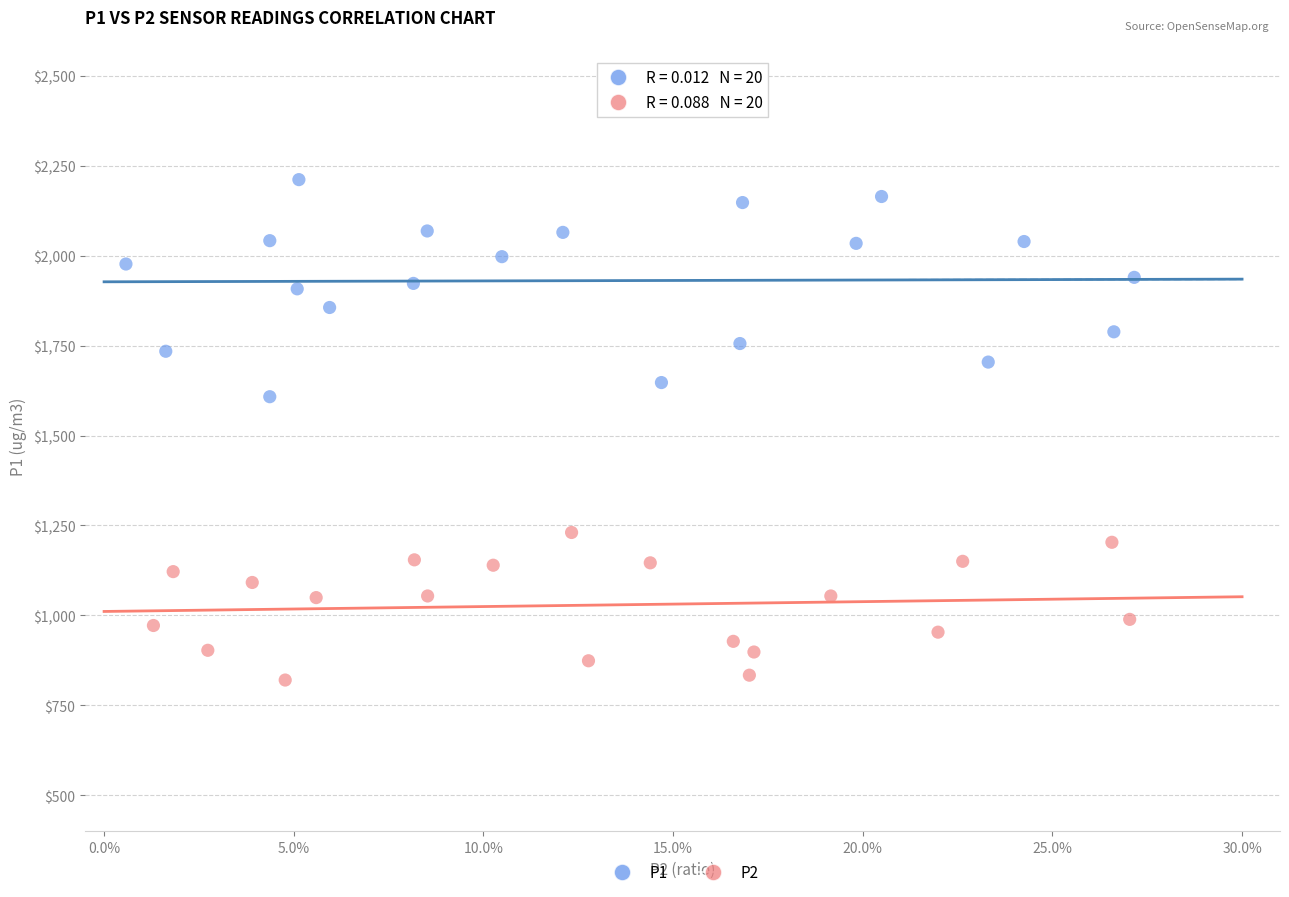

Which series contains the highest Y value?

P1